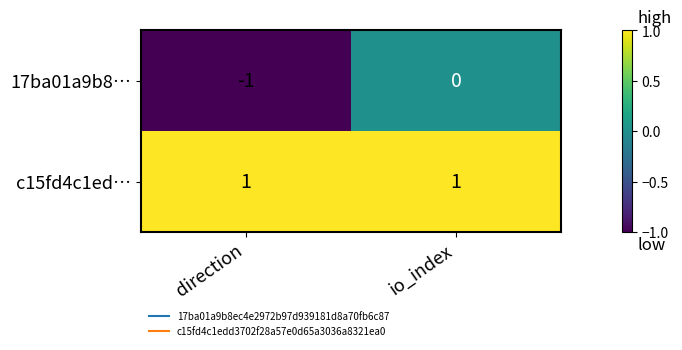

What is the spread (max minus min) of values at direction?

2